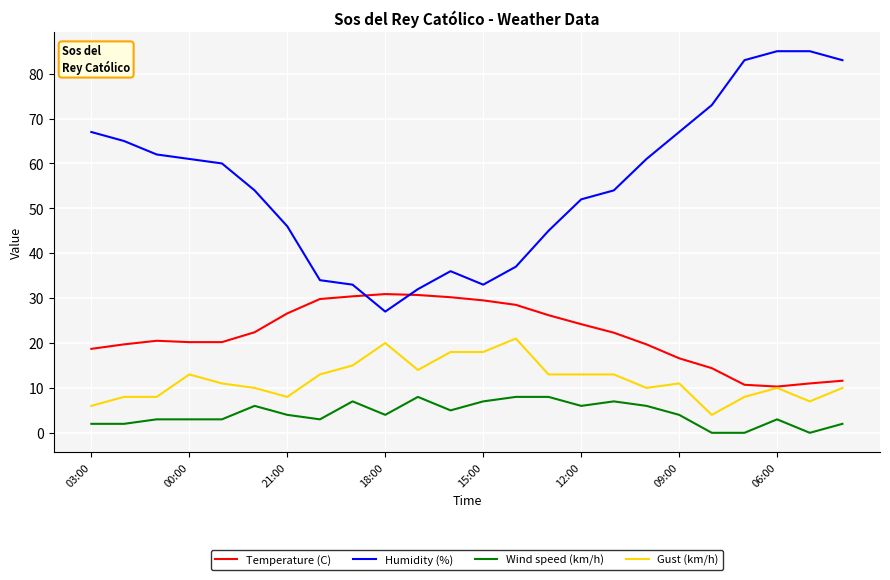

What are all the series names shown in the legend?

Temperature (C), Humidity (%), Wind speed (km/h), Gust (km/h)